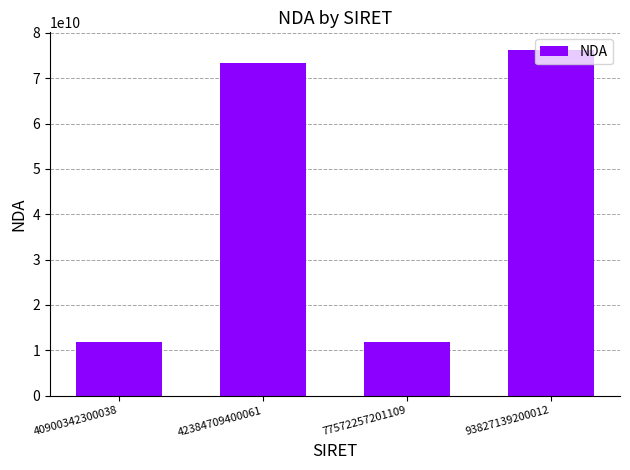

Does the chart contain any negative values?

No